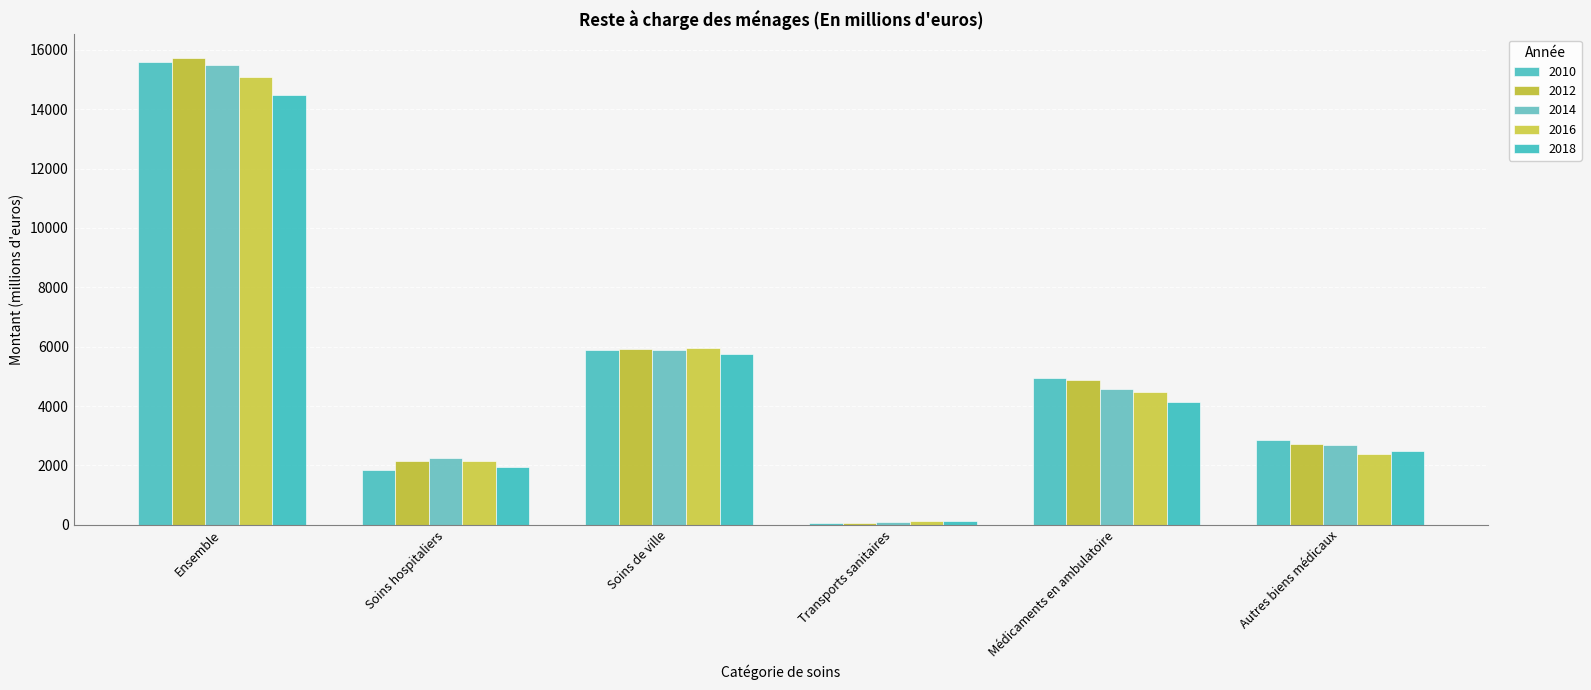

Read the 2010 value at Autres biens médicaux.

2860.2